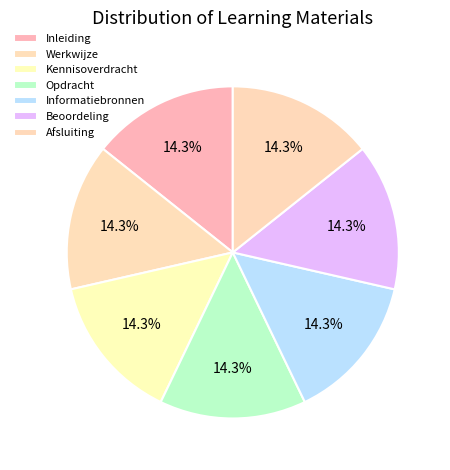

The Inleiding slice represents 1% of the pie. True or false?

False